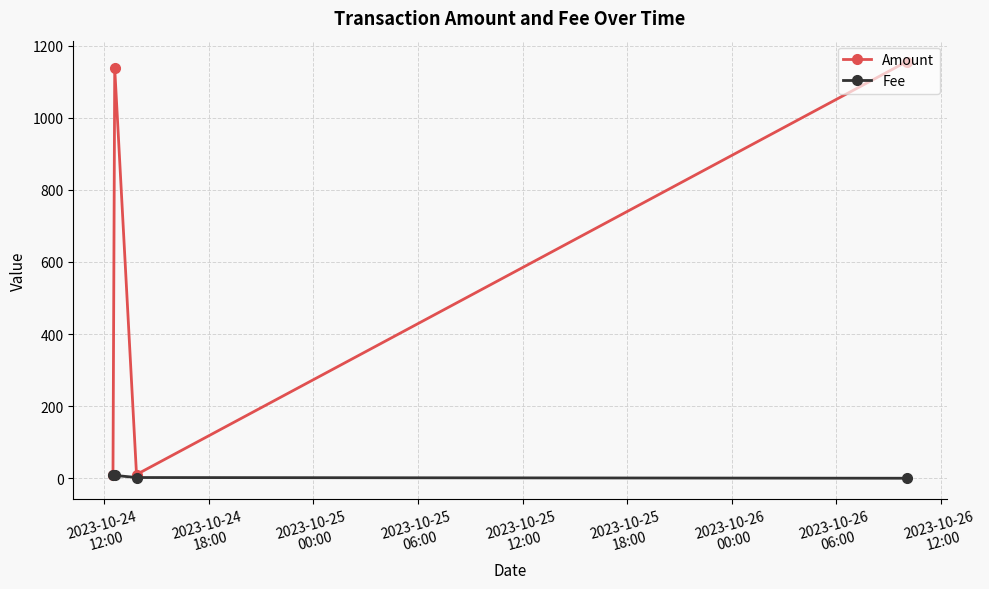

What is the maximum value shown in the chart?

1156.0